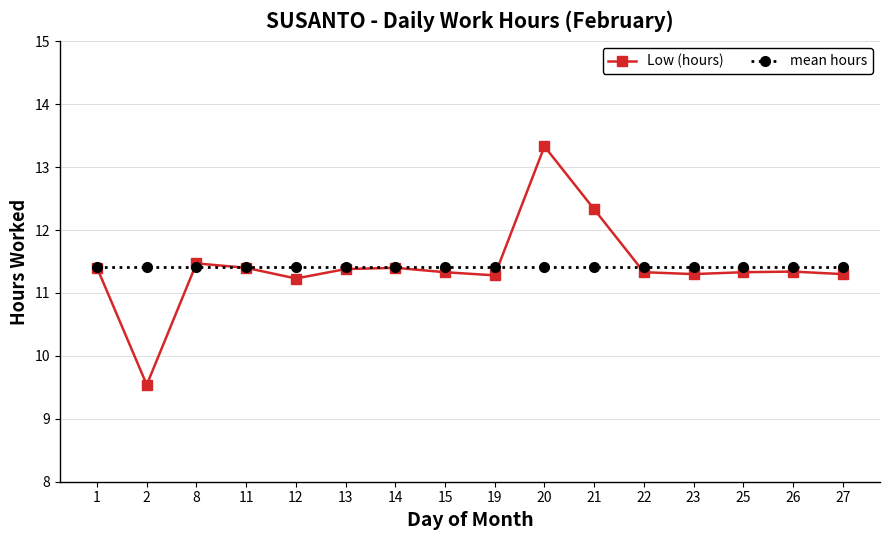

True or false: Low (hours) has more than 0 points higher than both neighbors.

True